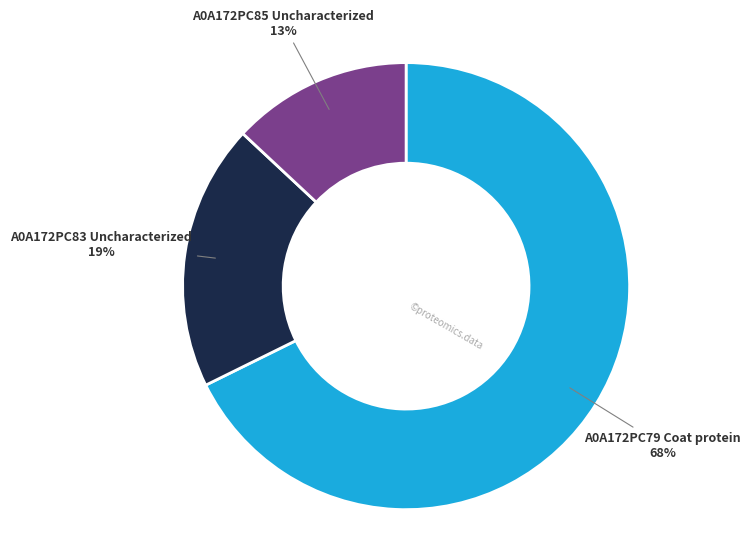

Is there a majority slice in this chart?

Yes